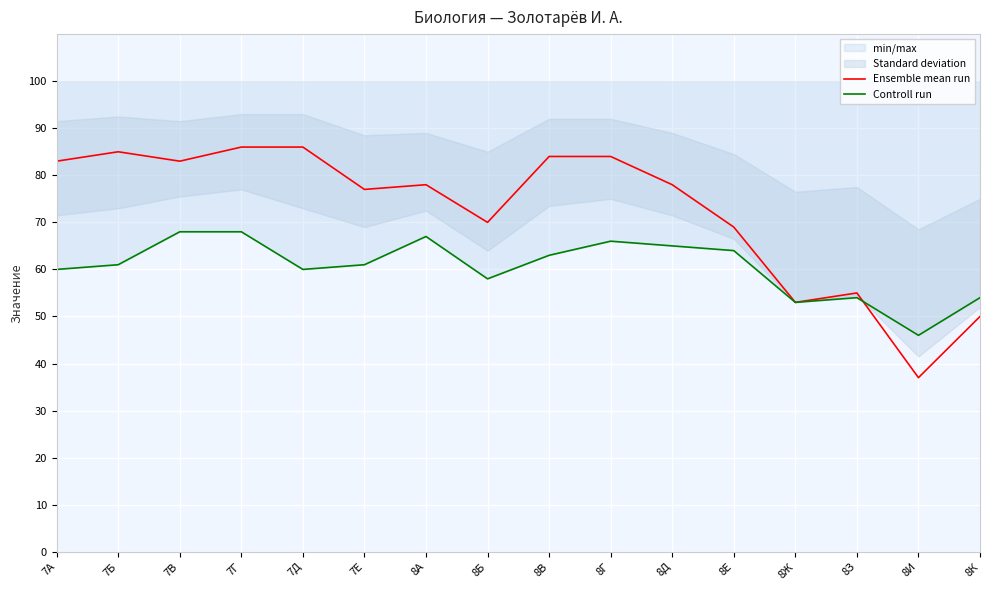

Reading right to left, transcribe all the data shown in this chart.

Ensemble mean run: 50	37	55	53	69	78	84	84	70	78	77	86	86	83	85	83
Controll run: 54	46	54	53	64	65	66	63	58	67	61	60	68	68	61	60